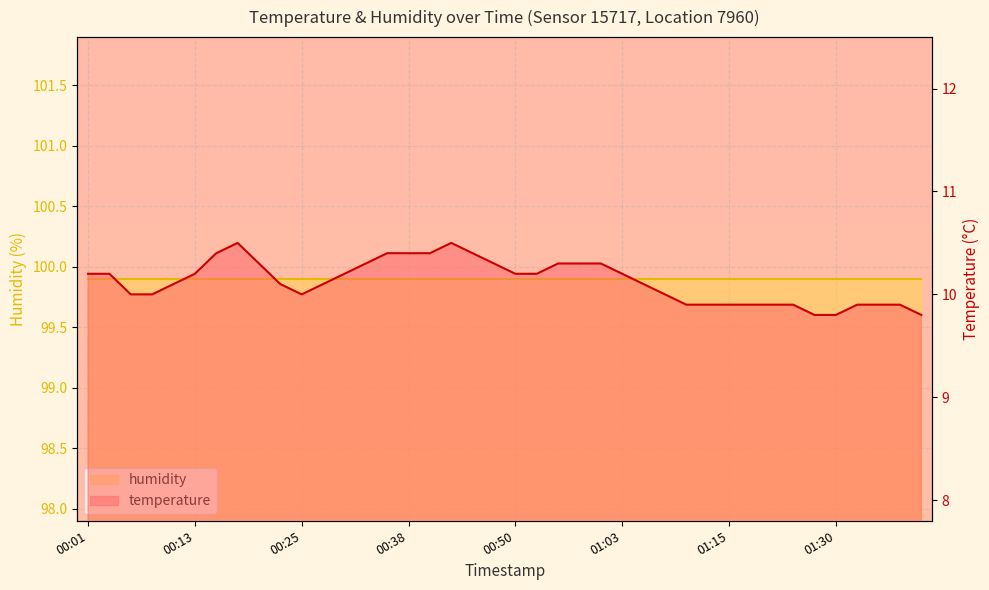

List the labels in order of value, largest first.

00:18, 00:42, 00:15, 00:35, 00:38, 00:40, 00:45, 00:20, 00:33, 00:47, 00:55, 00:58, 01:00, 00:01, 00:03, 00:13, 00:30, 00:50, 00:53, 01:03, 00:11, 00:23, 00:28, 01:05, 00:06, 00:08, 00:25, 01:08, 01:10, 01:13, 01:15, 01:18, 01:21, 01:24, 01:32, 01:35, 01:38, 01:27, 01:30, 01:40